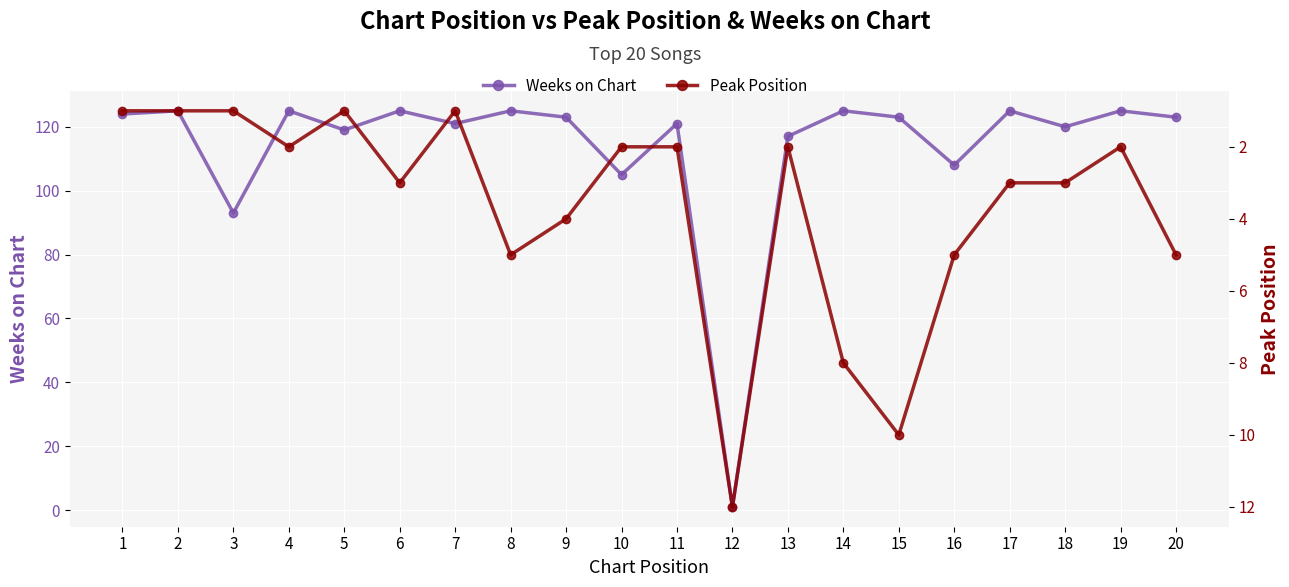

What is the total value across all series at 7?

122